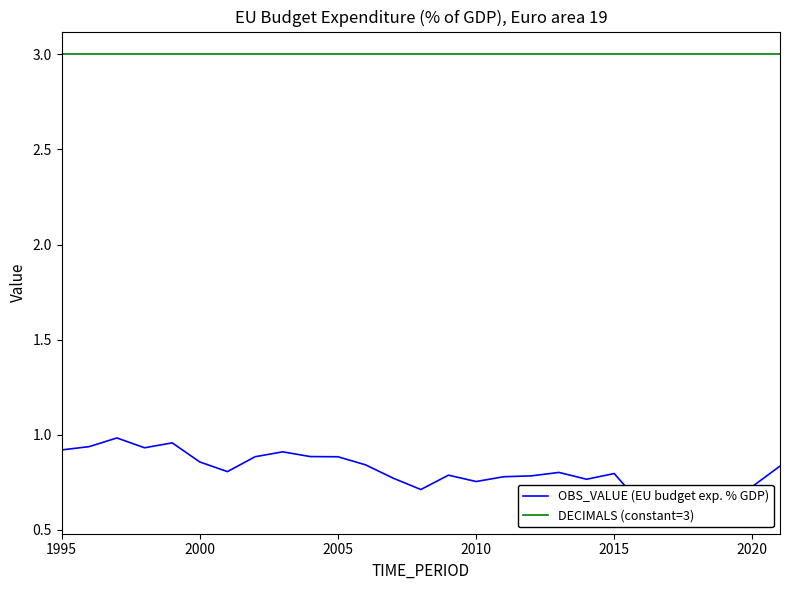

What is the sum of all DECIMALS (constant=3) values?

81.0